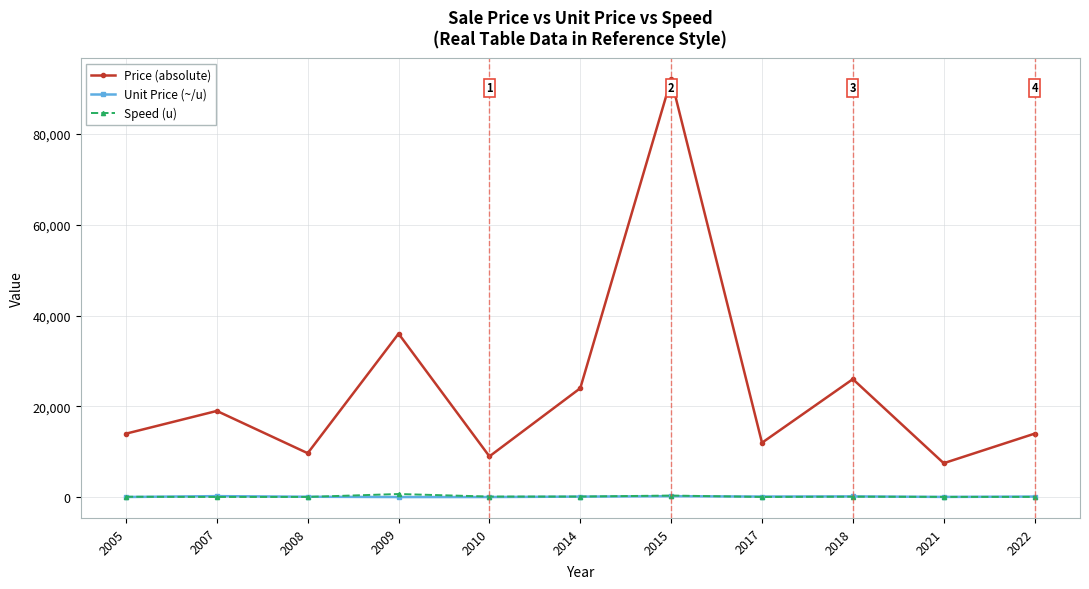

What is the sum of the Speed (u) values at 2005 and 2021?

210.0